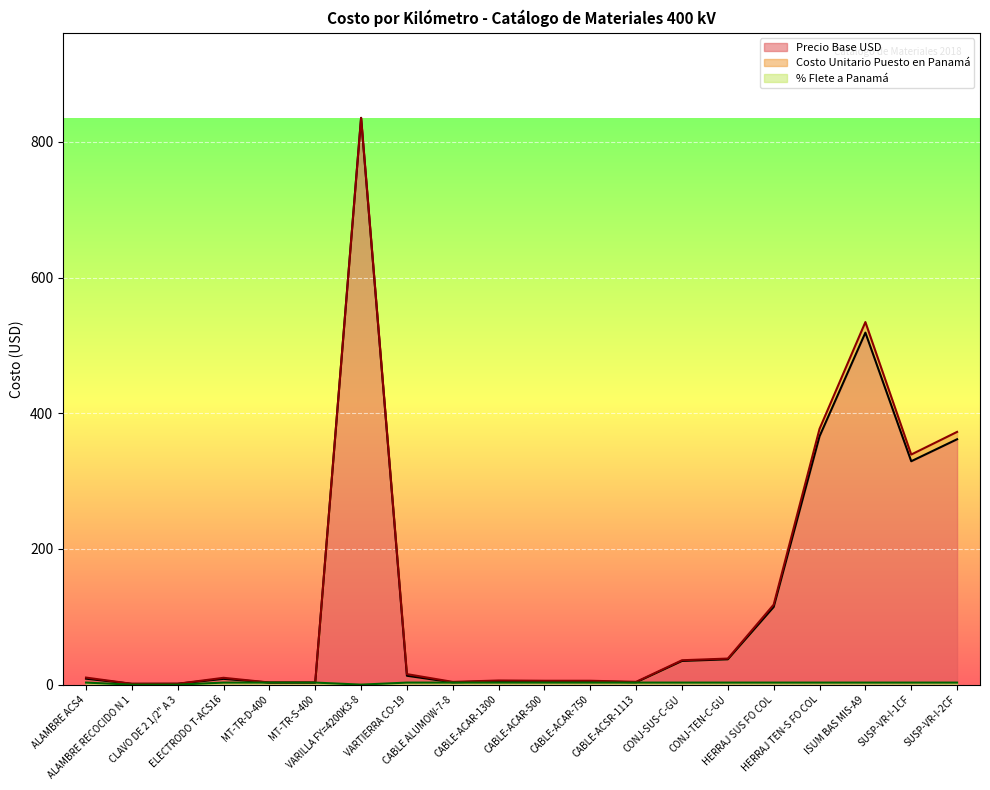

At which category is the sum across all series the highest?

VARILLA FY=4200K3-8